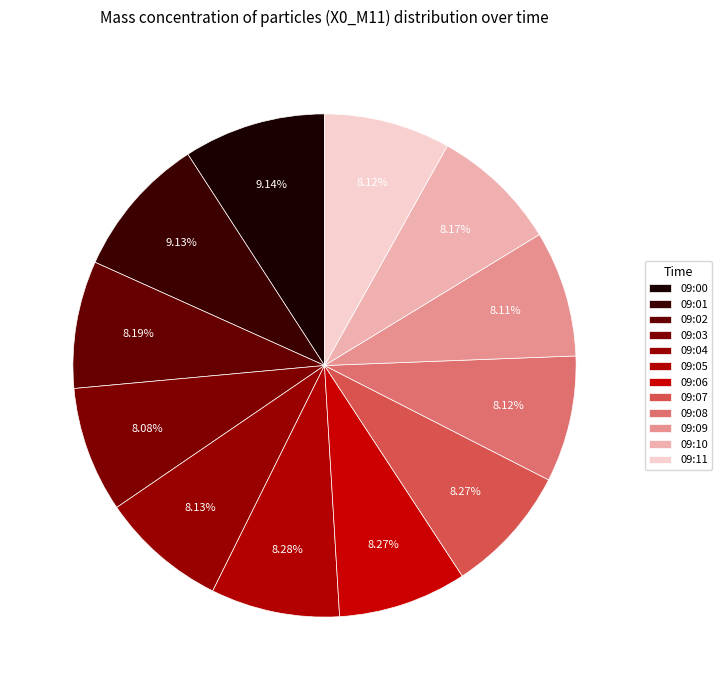

To the nearest percent, what portion does 09:02 represent?

8%